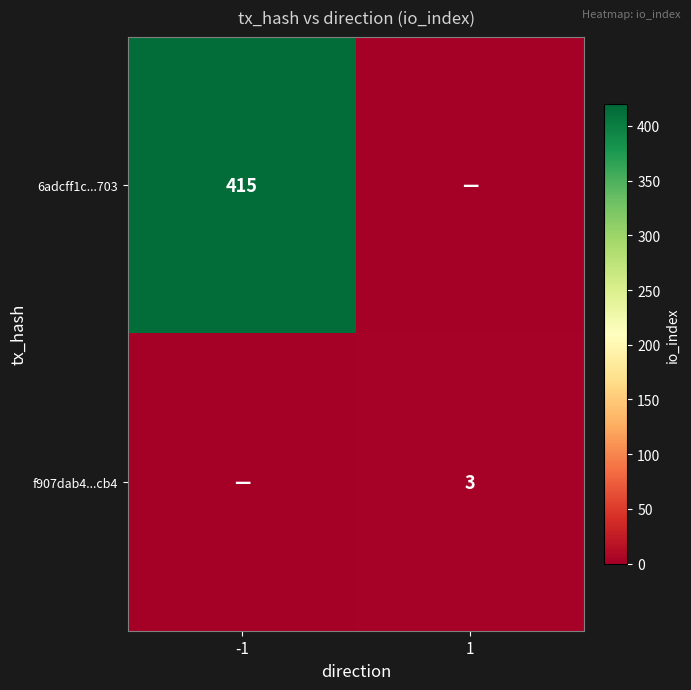

The value of f907dab4...cb4 at 1 is 3. True or false?

True